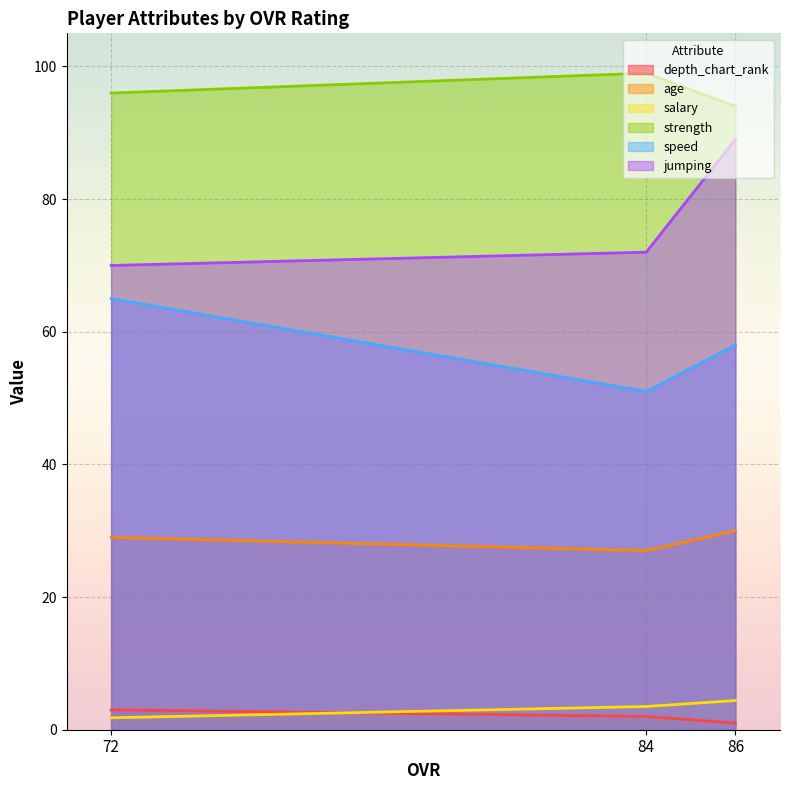

True or false: jumping has a value of 35.7 at 86.

False